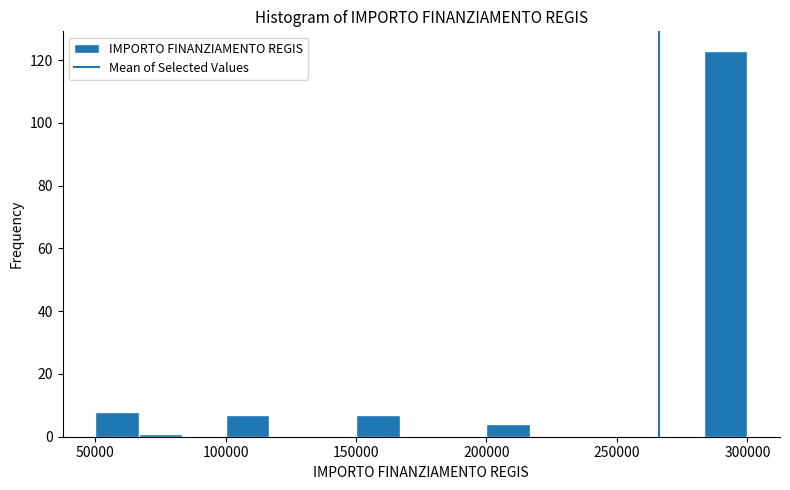

Read against the x-axis, roughly where is the centre of the tallest bar?

290000